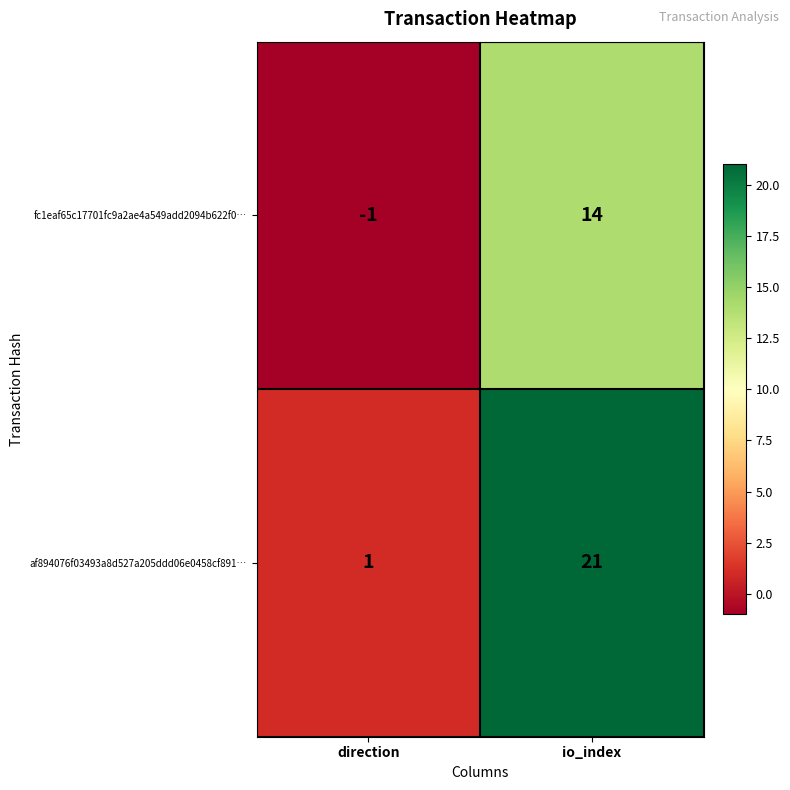

Is it true that af894076f03493a8d527a205ddd06e0458cf891… equals 1 at direction?

True